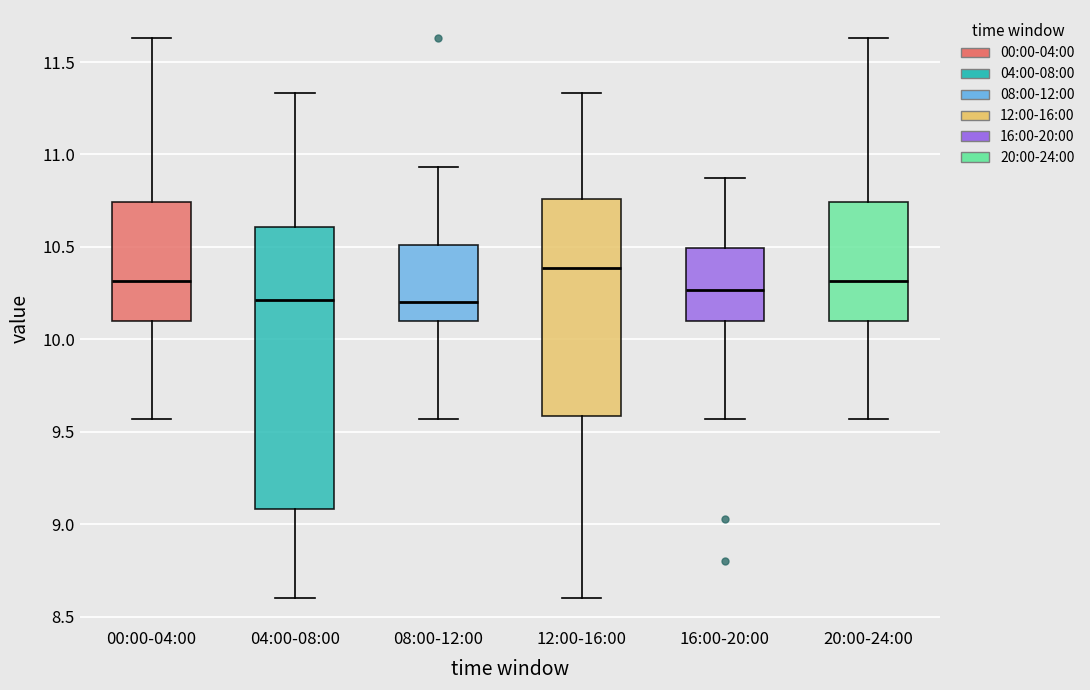

Reading left to right, transcribe this box plot: for each box, give where its median line is, the range the box spans, and where its two whiskers end, as read against the y-axis. The values are not printed on the chart, so give them approximately, as read against the axis.

00:00-04:00: median 10.30, box 10.10 to 10.75, whiskers 9.55 to 11.65
04:00-08:00: median 10.20, box 9.10 to 10.60, whiskers 8.60 to 11.35
08:00-12:00: median 10.20, box 10.10 to 10.50, whiskers 9.55 to 10.95
12:00-16:00: median 10.40, box 9.60 to 10.75, whiskers 8.60 to 11.35
16:00-20:00: median 10.25, box 10.10 to 10.50, whiskers 9.55 to 10.85
20:00-24:00: median 10.30, box 10.10 to 10.75, whiskers 9.55 to 11.65